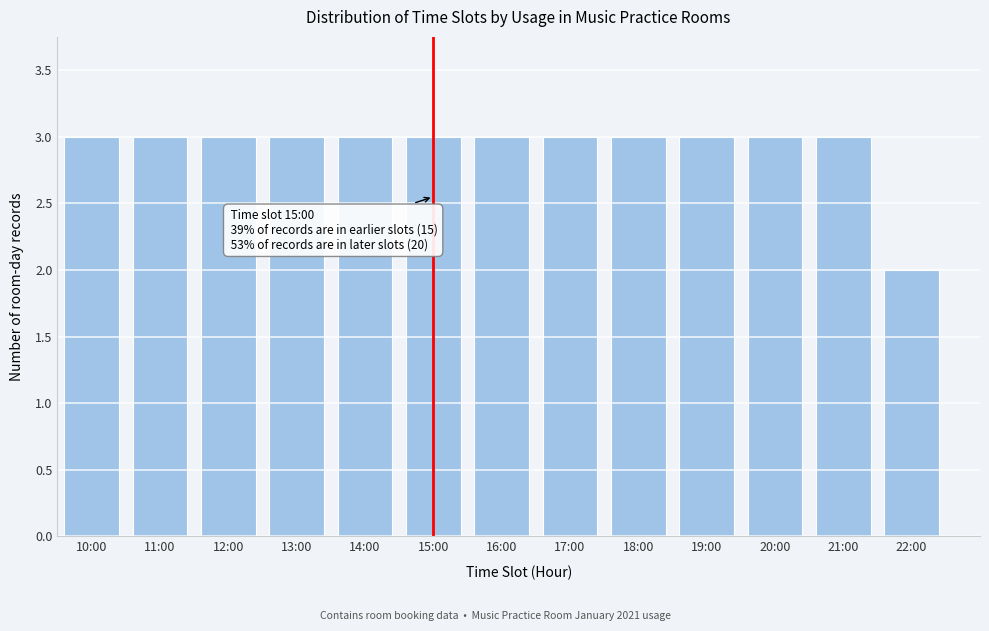

Reading right to left, what are all the values shown in this chart?

2	3	3	3	3	3	3	3	3	3	3	3	3